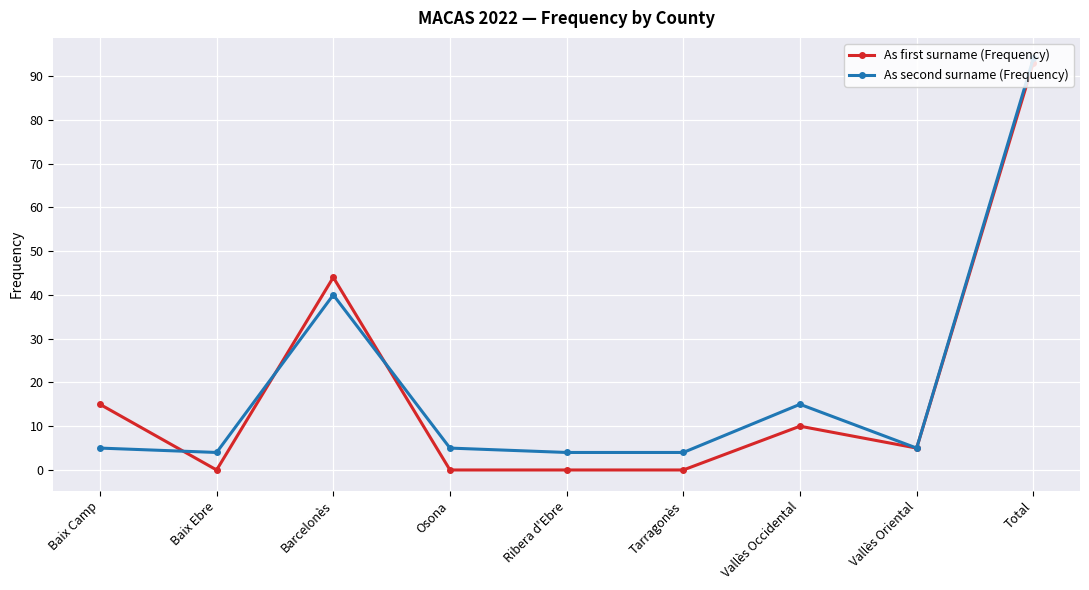

What position from the left is Tarragonès?

6